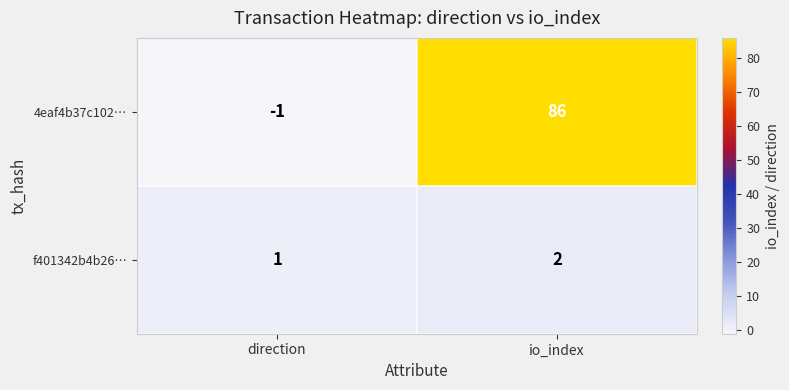

What is the minimum value shown in the chart?

-1